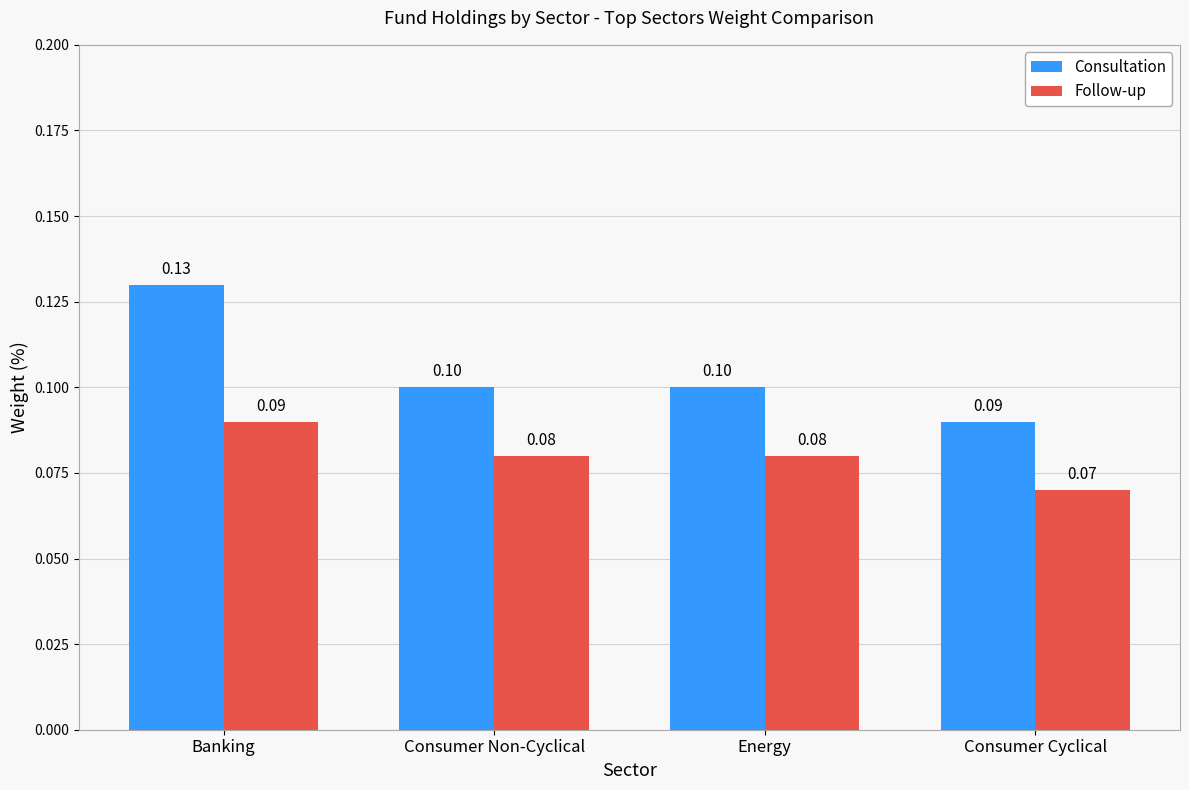

What is the minimum value for Follow-up?

0.1